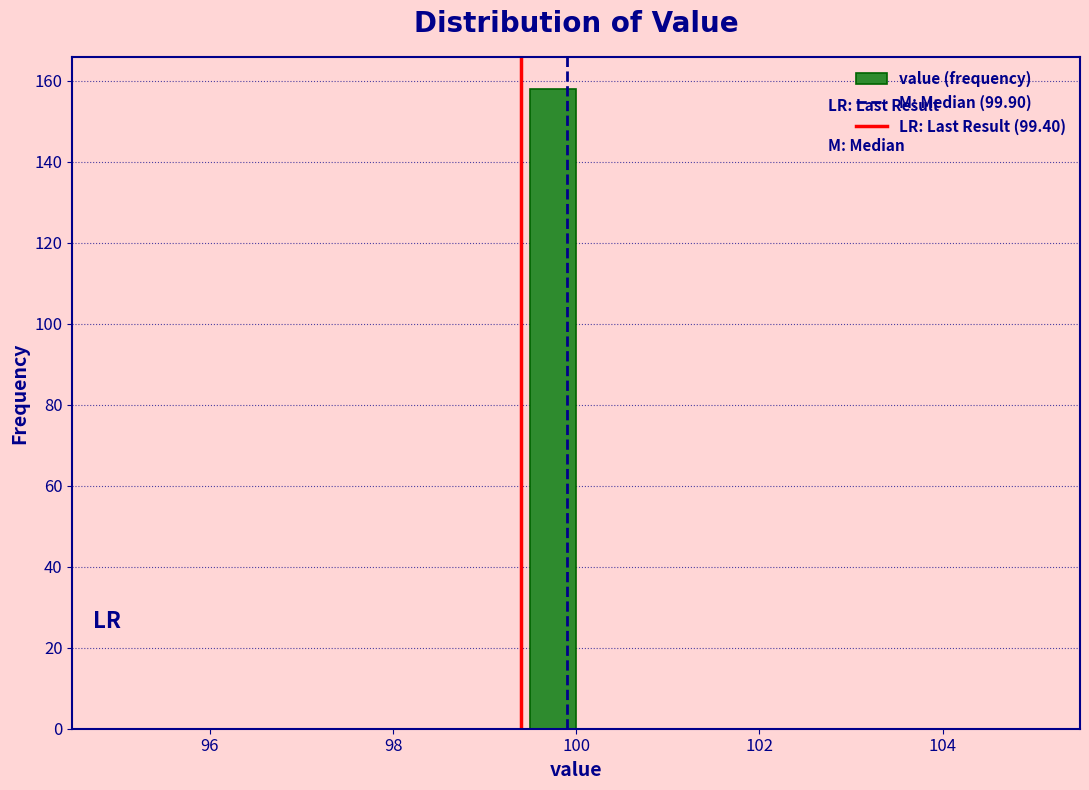

Read against the x-axis, roughly where is the centre of the tallest bar?

99.8